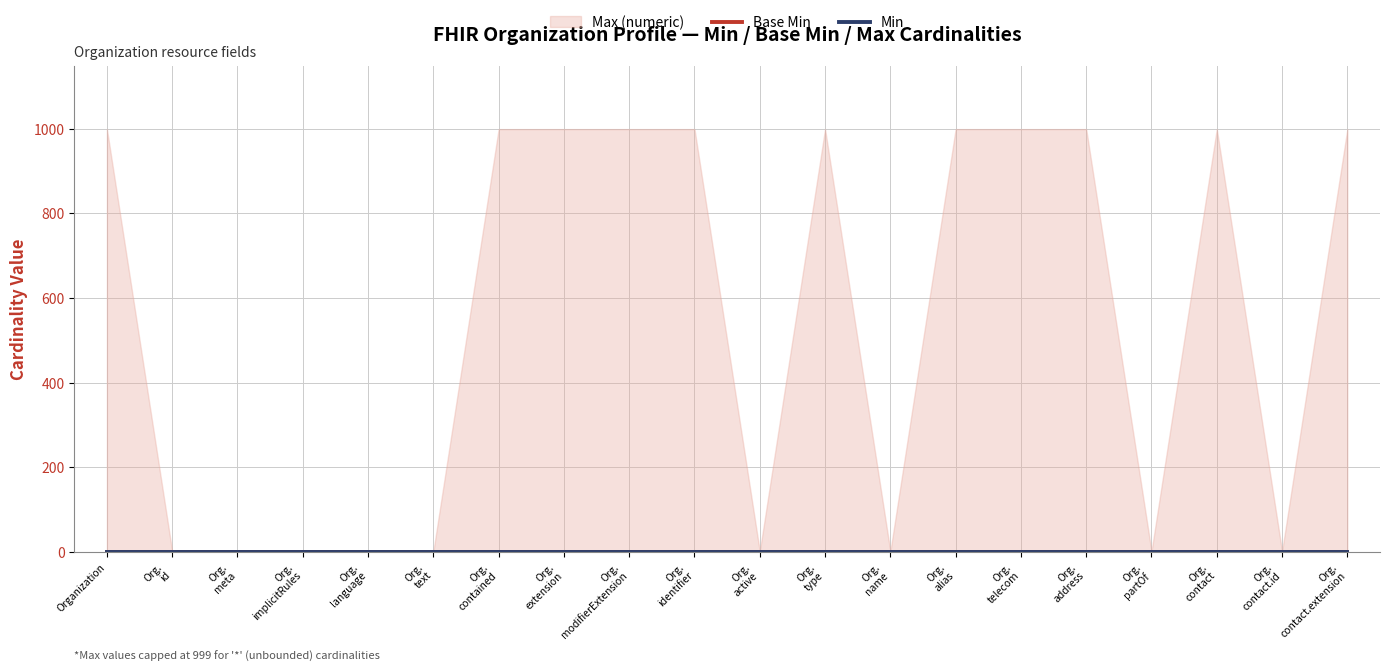

Which category has the lowest value in the Min series?

Organization